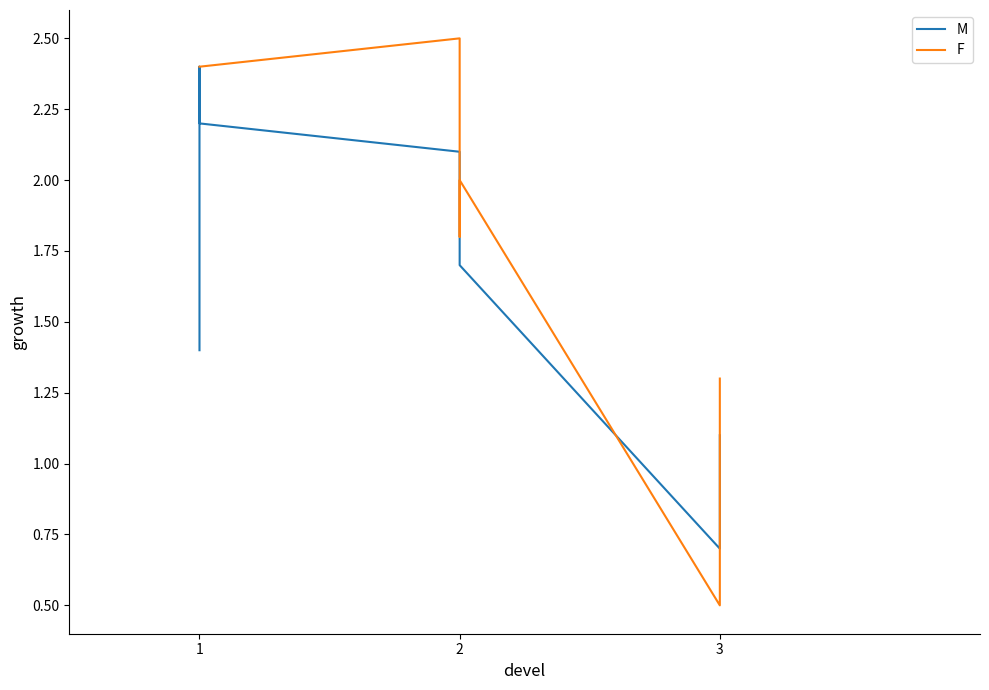

True or false: F and M intersect in this chart.

True